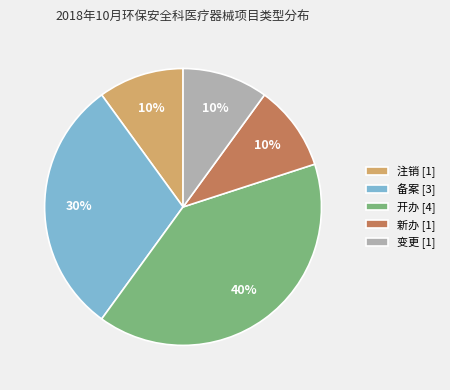

To the nearest percent, what portion does 新办 [1] represent?

10%